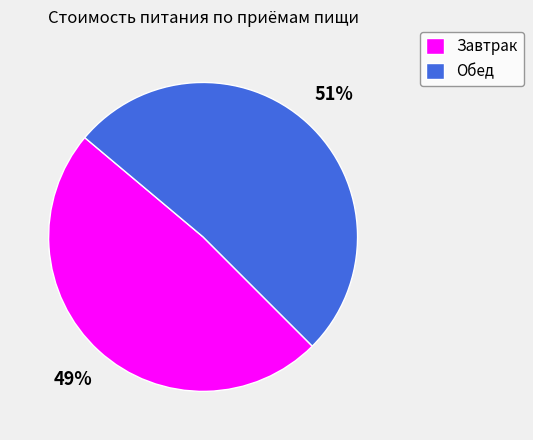

Is it true that Обед is 58% of the pie?

False